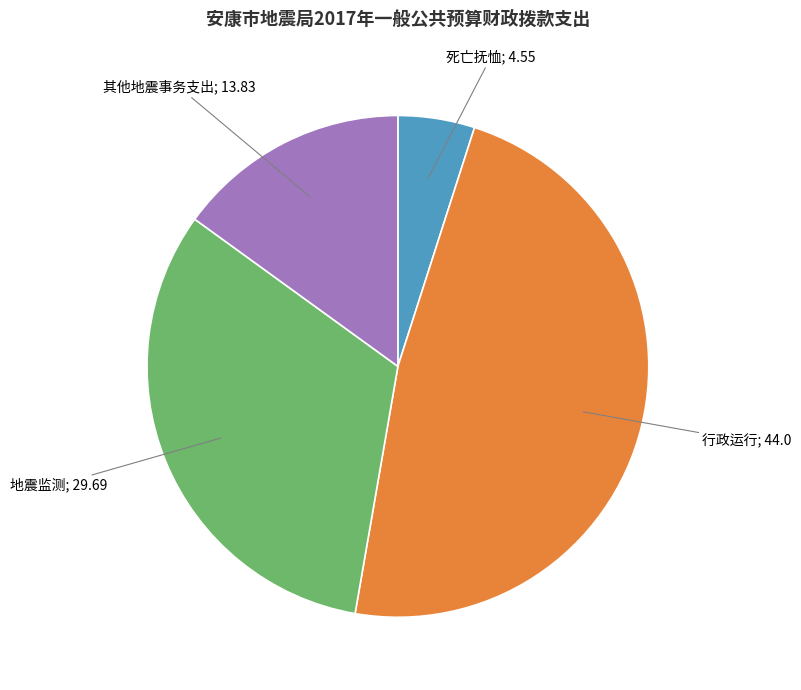

Does any single category account for the majority?

No